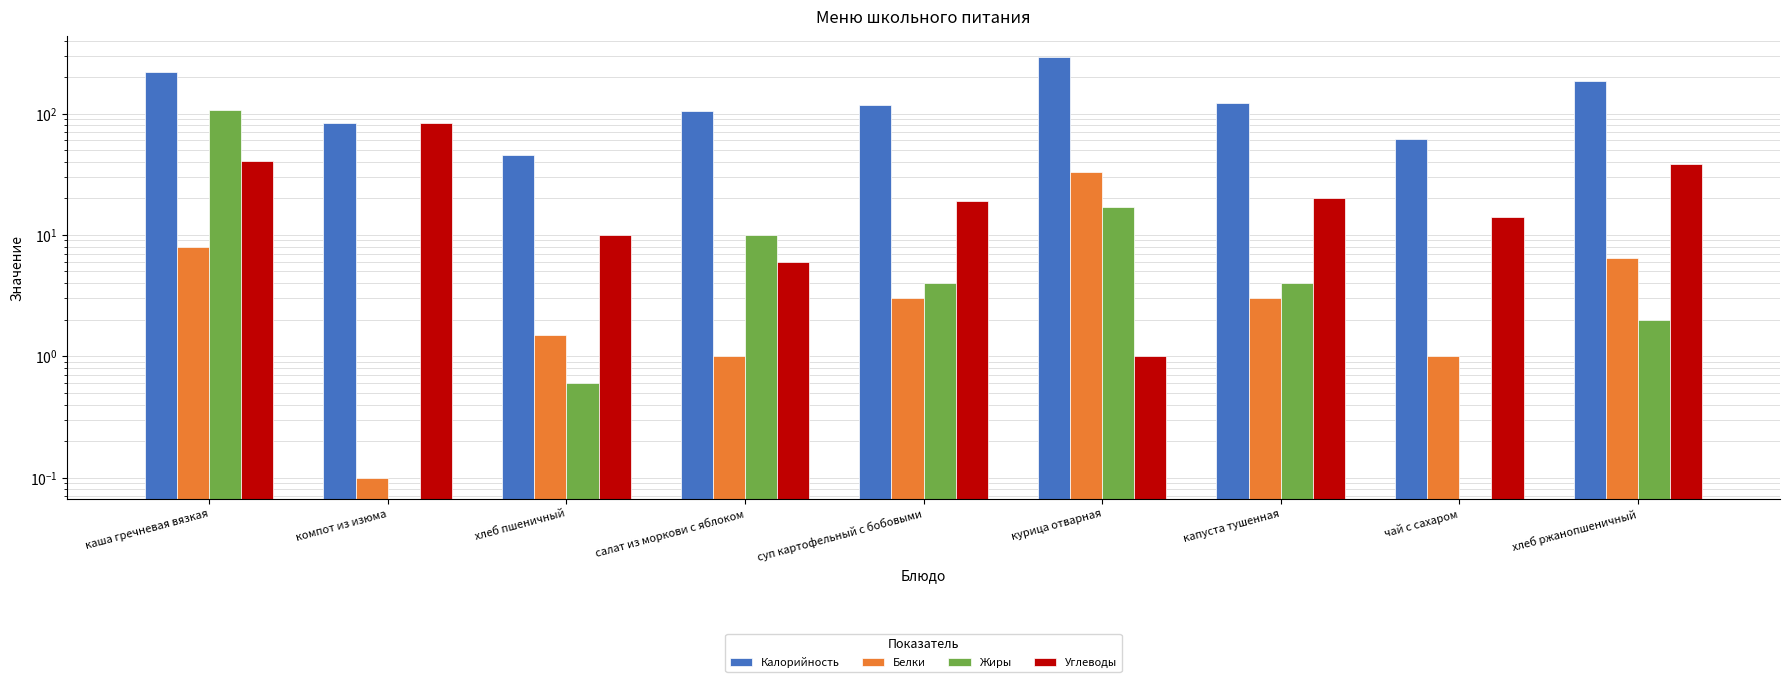

Which series has the largest total across all categories?

Калорийность